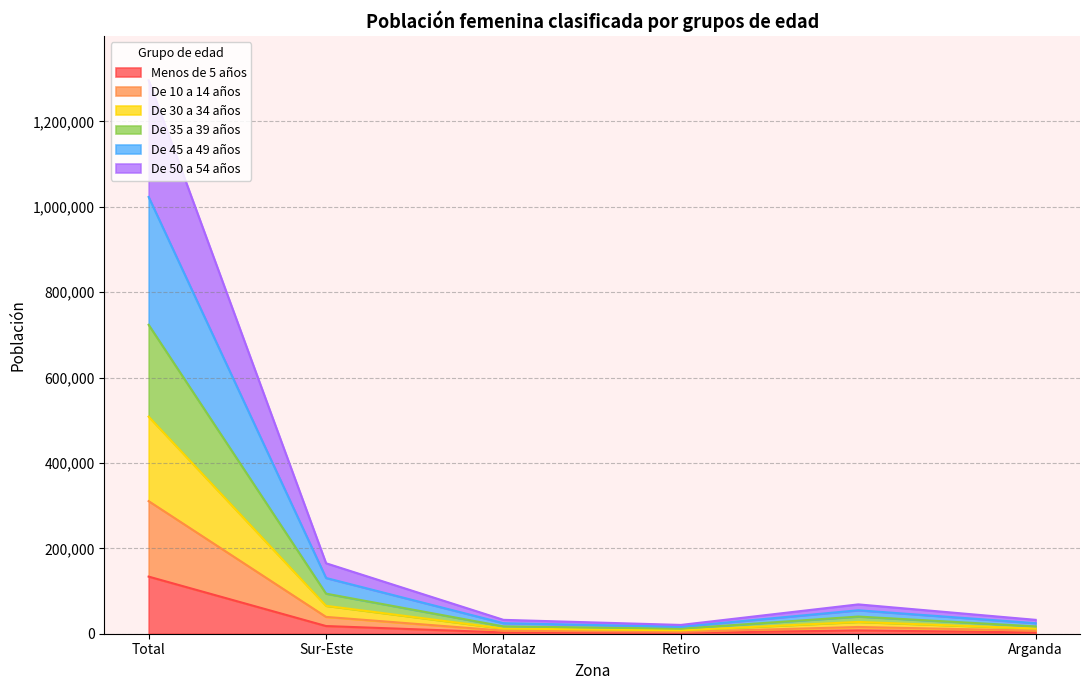

What is the total value across all series at Moratalaz?

32512